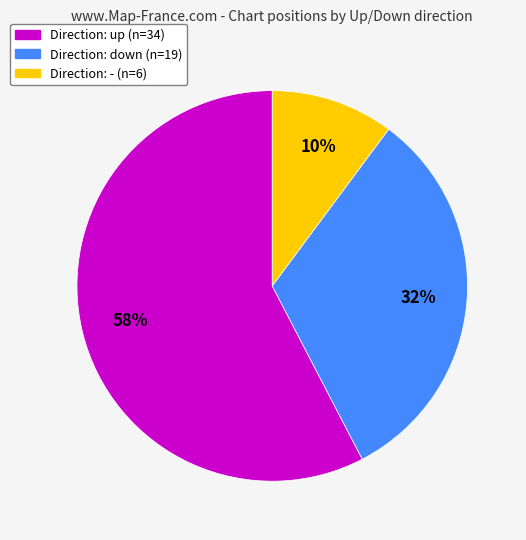

Is there any slice that represents more than half of the pie?

Yes